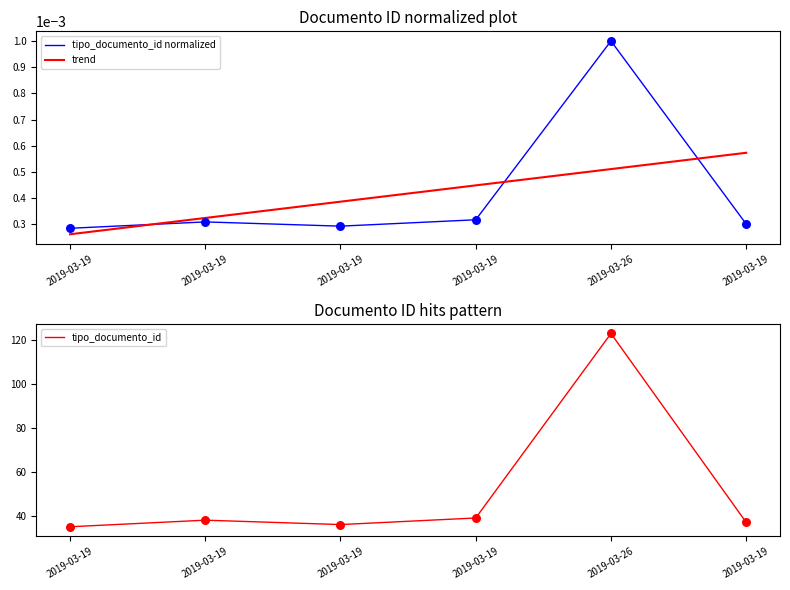

Which series contains the lowest Y value?

trend